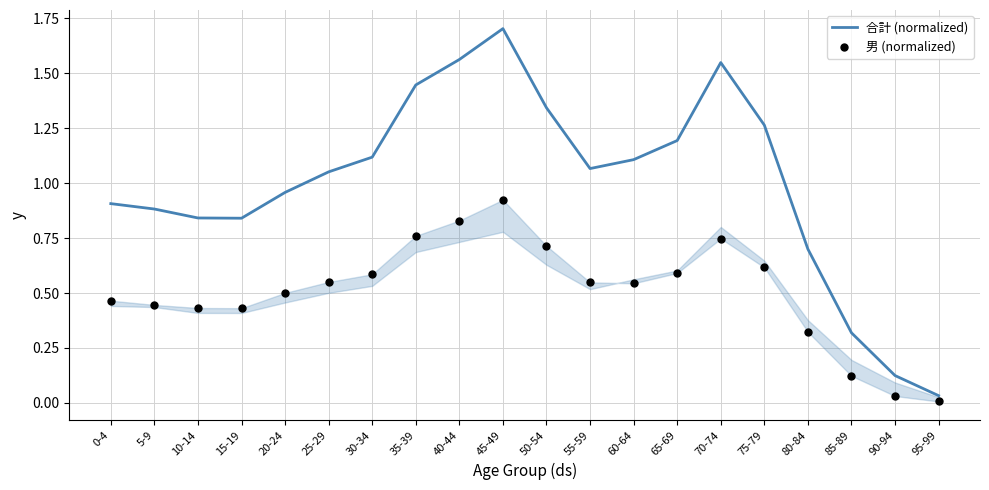

At how many categories does at least one series exceed 0?

20